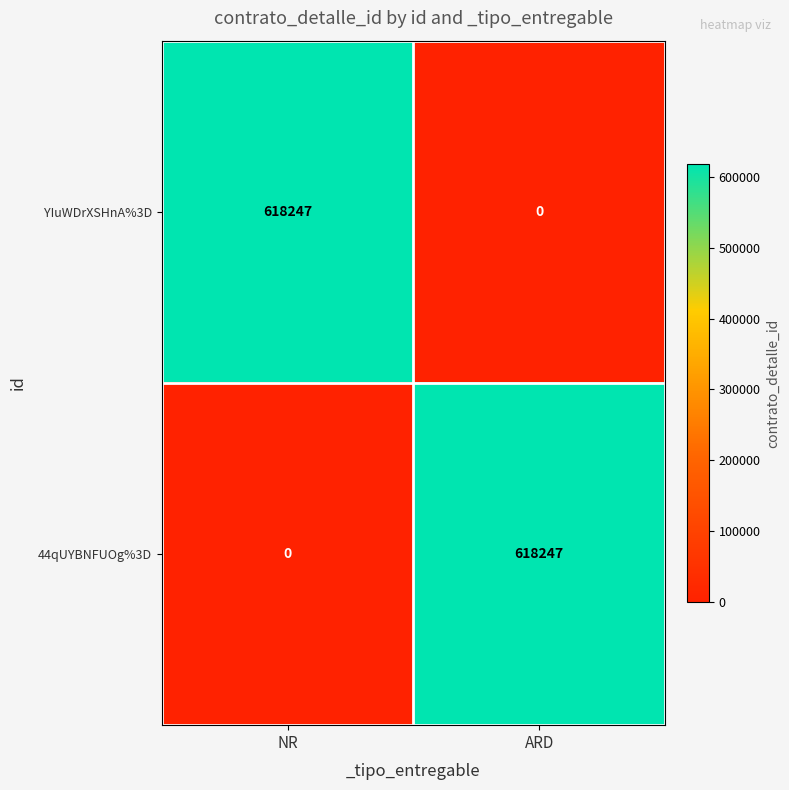

Where is YIuWDrXSHnA%3D nearest to the value 309123?

ARD